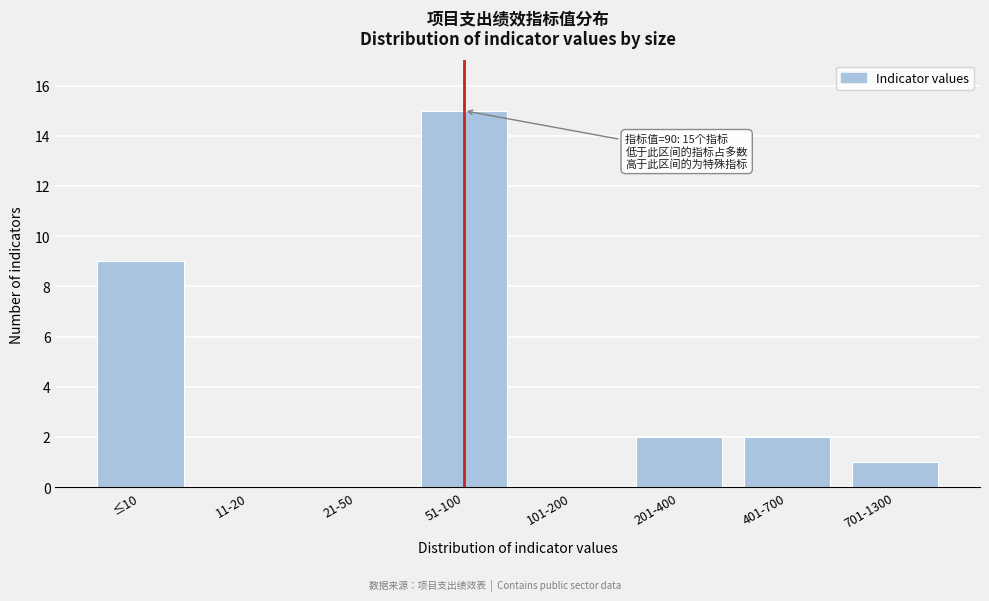

Reading left to right, list all the values displayed in this chart.

≤10=9	11-20=0	21-50=0	51-100=15	101-200=0	201-400=2	401-700=2	701-1300=1